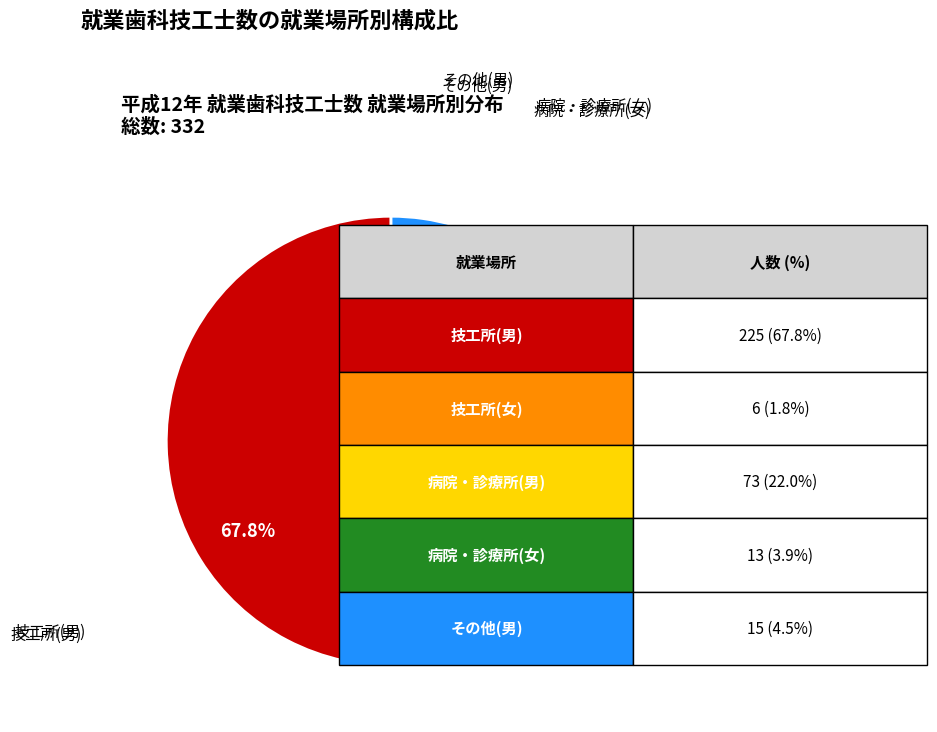

Is there any slice that represents more than half of the pie?

Yes